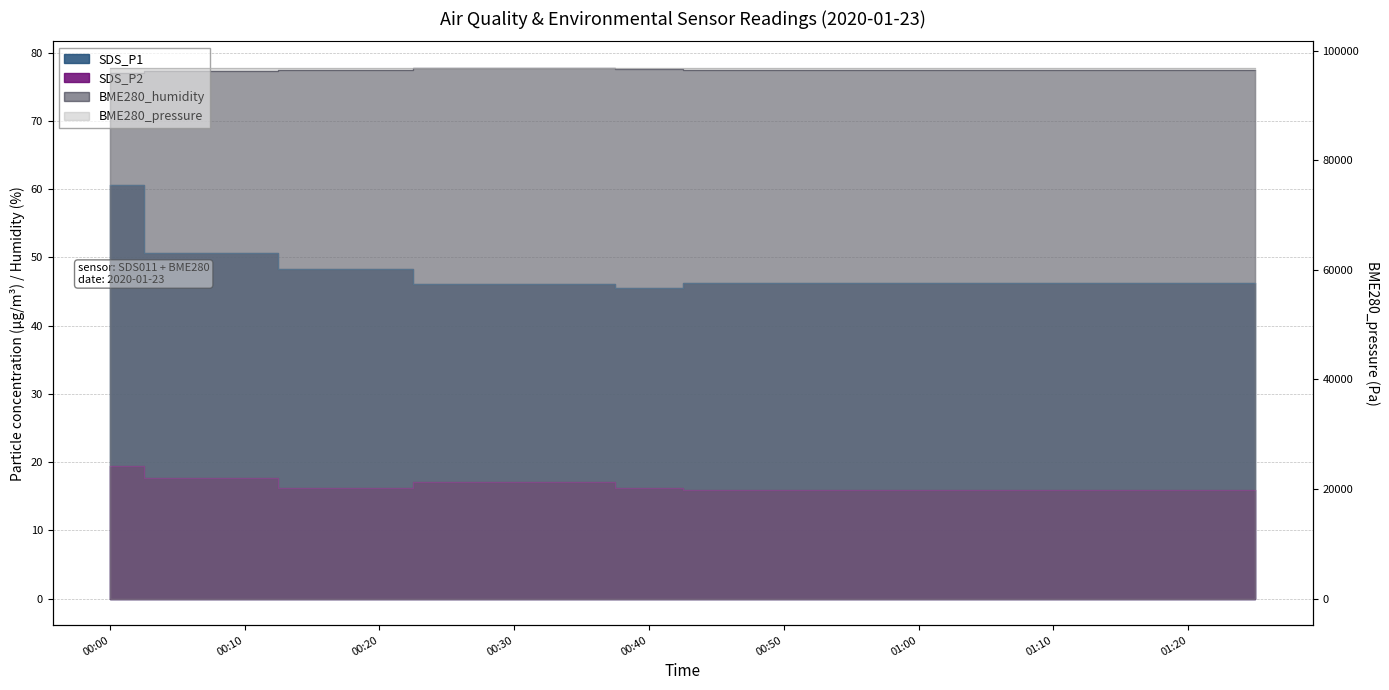

Where is the first local minimum for SDS_P1?

00:40